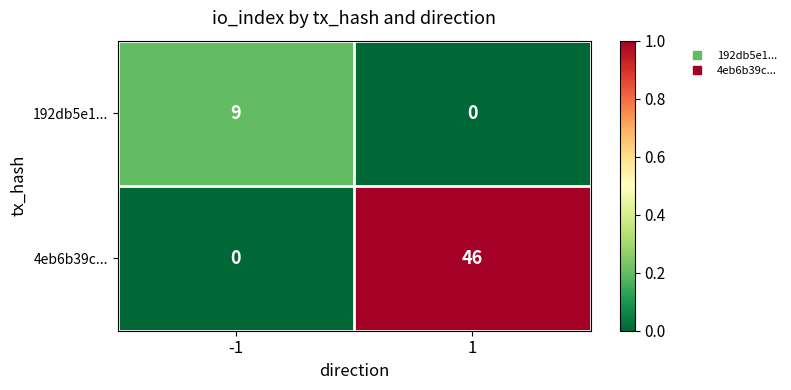

Which series changed the most between -1 and 1?

4eb6b39c...